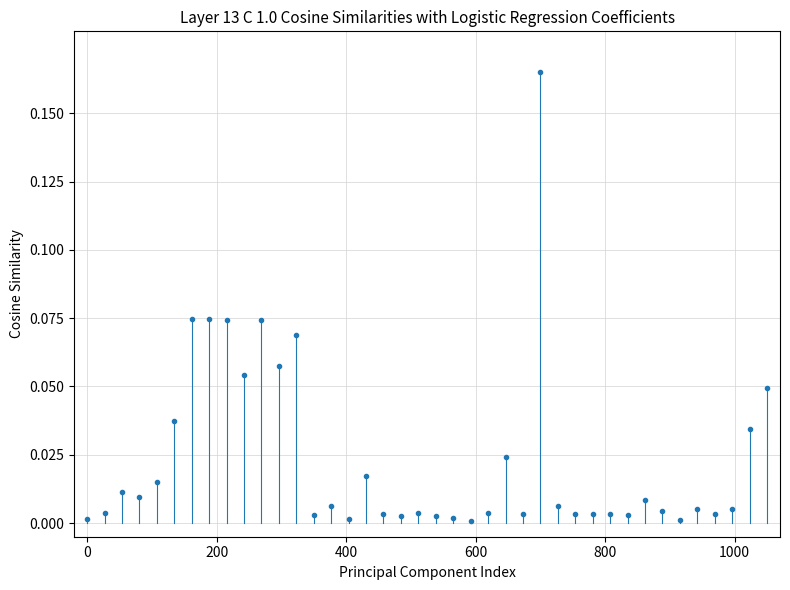

True or false: there are more than 1 points higher than both neighbors.

True